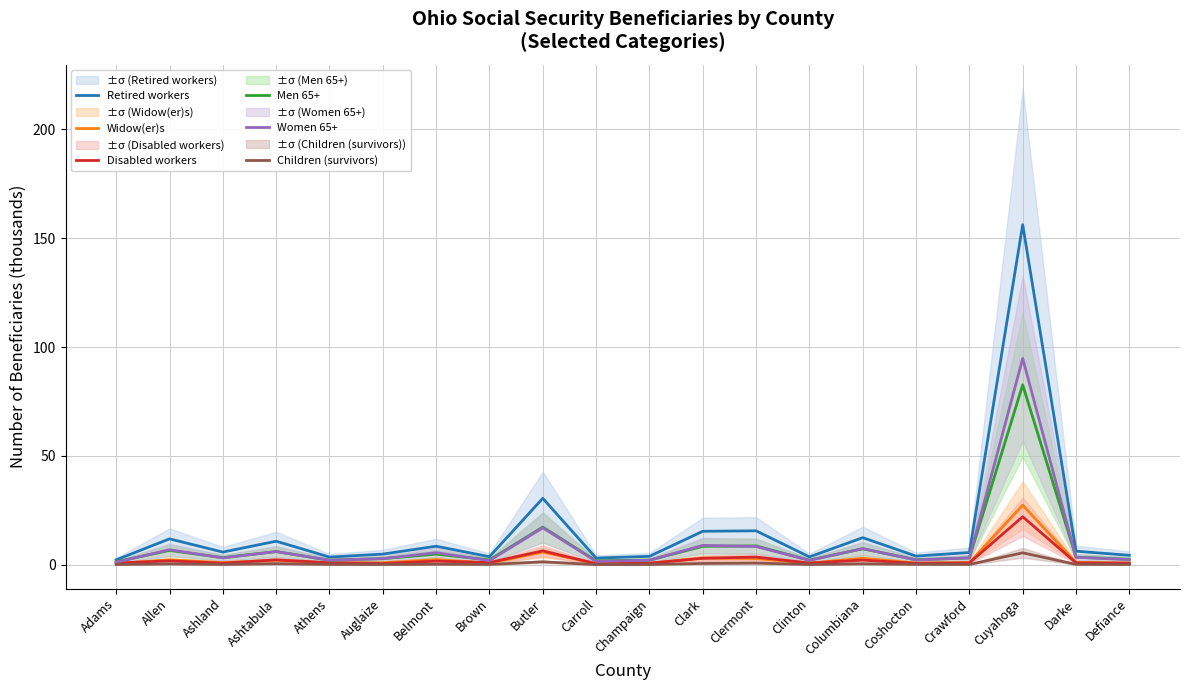

What is the highest value of the Retired workers series?

156.2